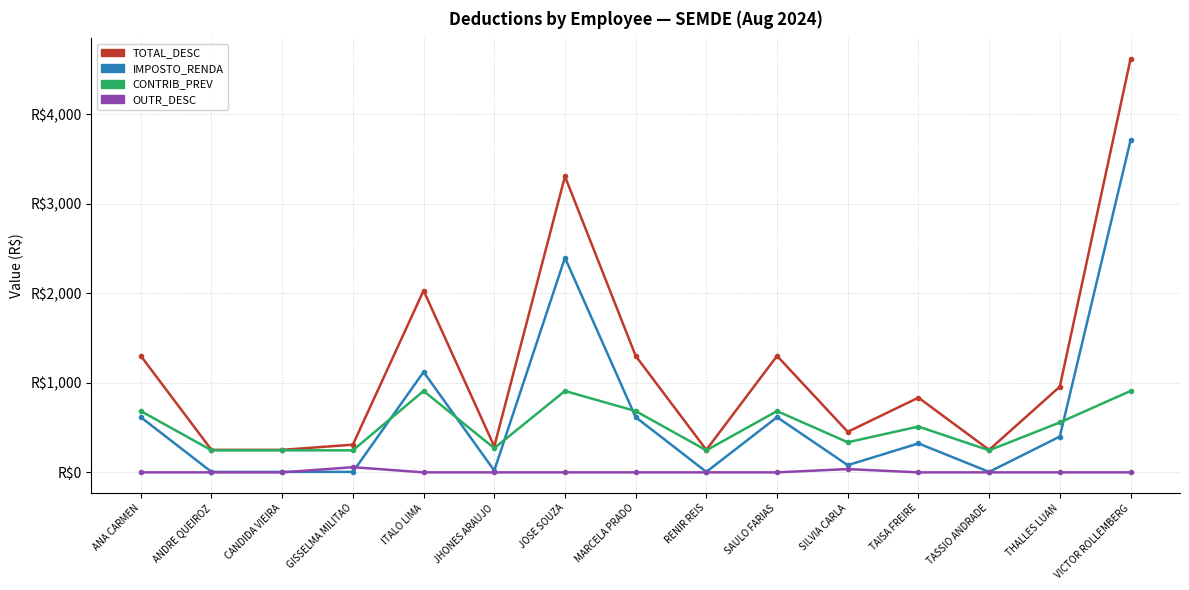

What is the maximum value shown in the chart?

4615.5